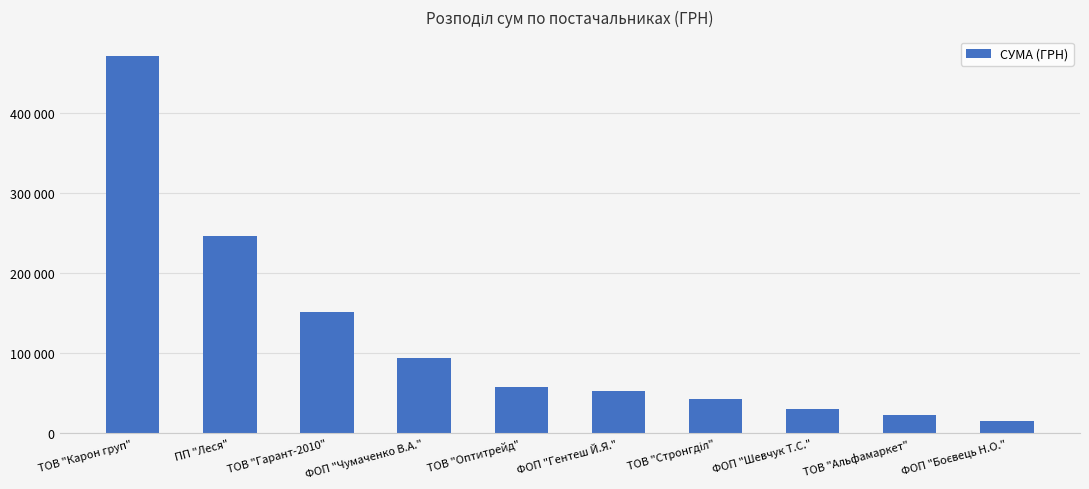

Are the bars horizontal?

No